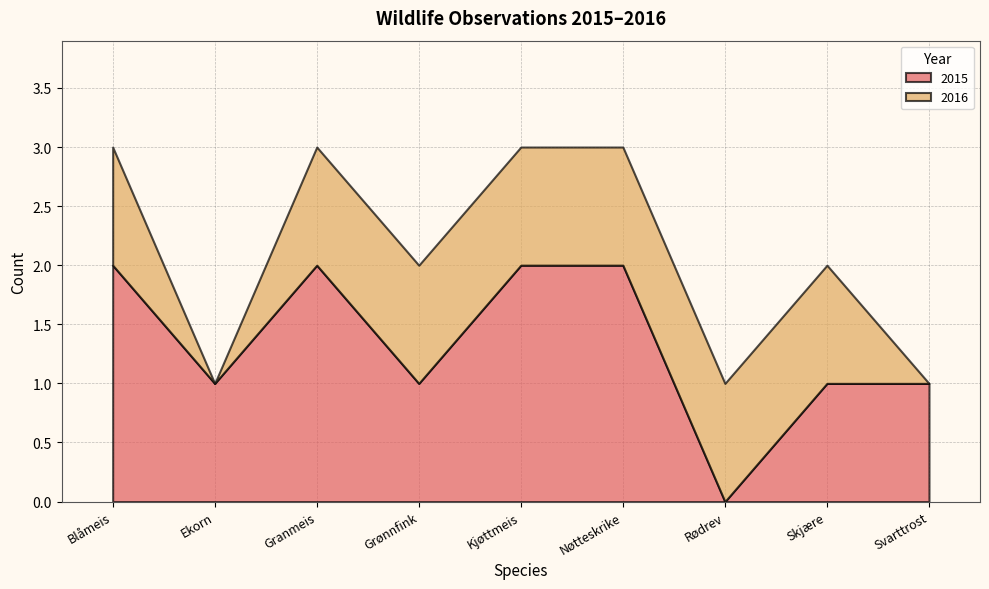

Where is the first local maximum for 2015?

Granmeis